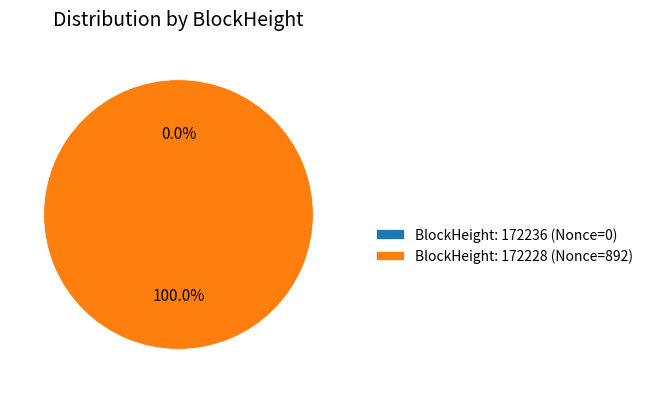

How many slices are in this pie chart?

2